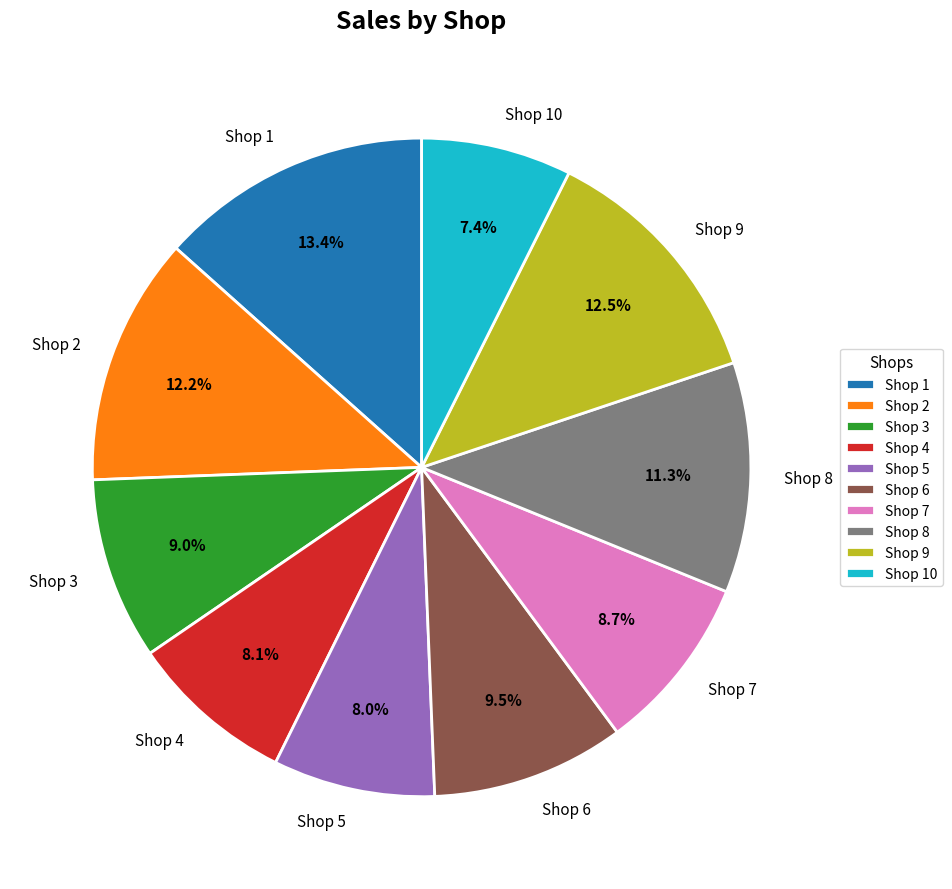

What percentage is NOT represented by Shop 1?

86.6%